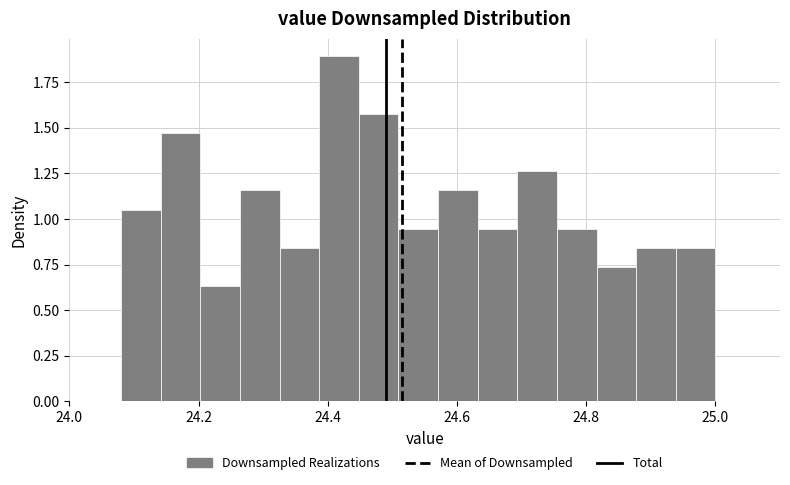

Read against the x-axis, roughly where is the centre of the tallest bar?

24.42